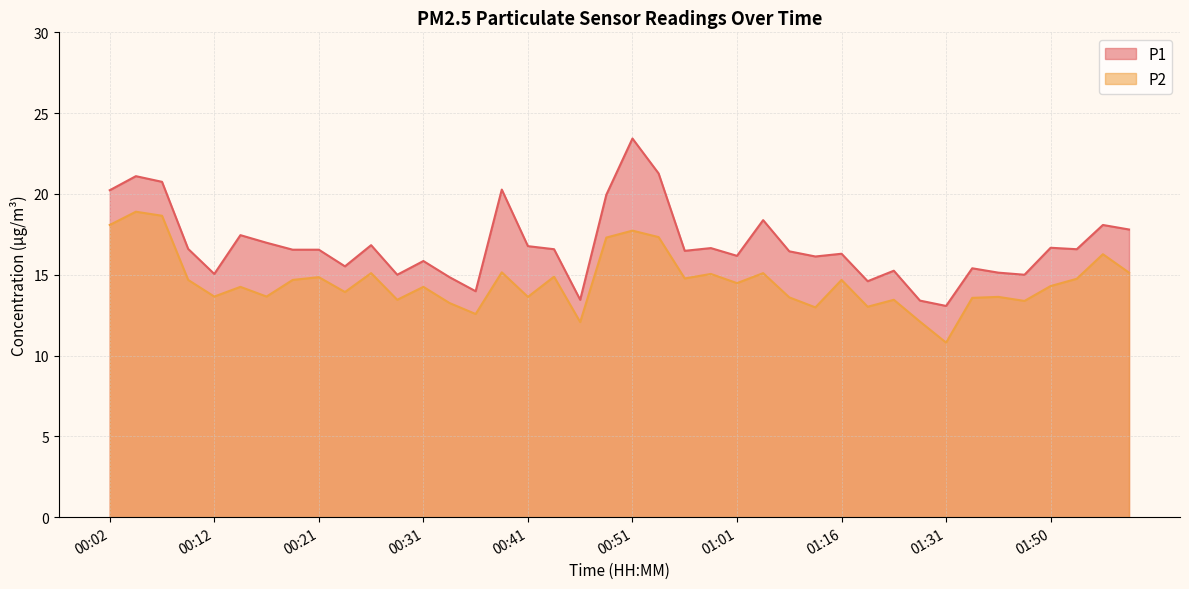

In P2, how many points are higher than both neighbors (excluding endpoints)?

14